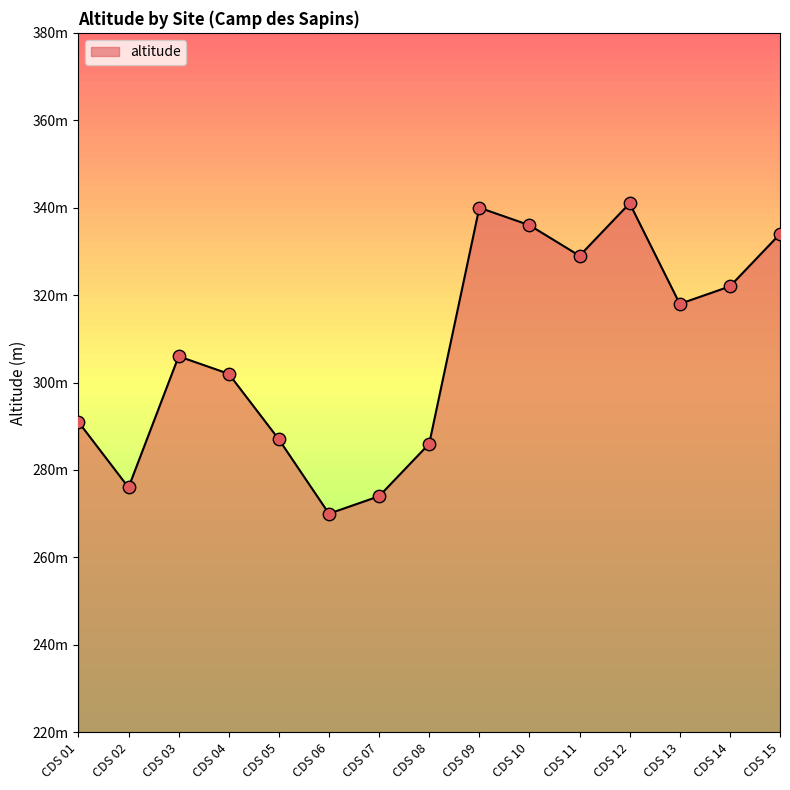

Is this an area chart (filled region under the line)?

Yes